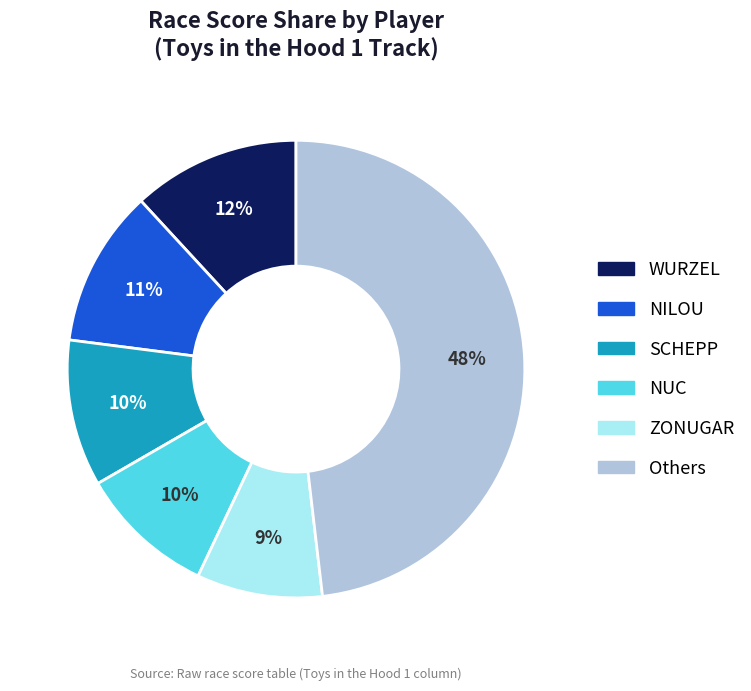

Does any single category account for the majority?

No